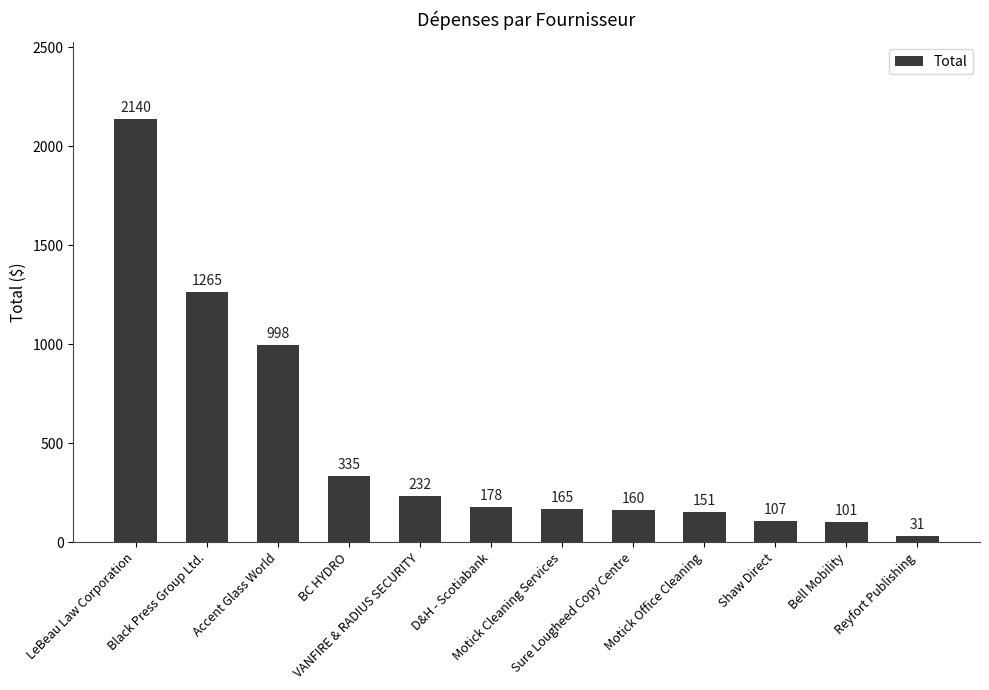

What is the sum of all values?

5863.7